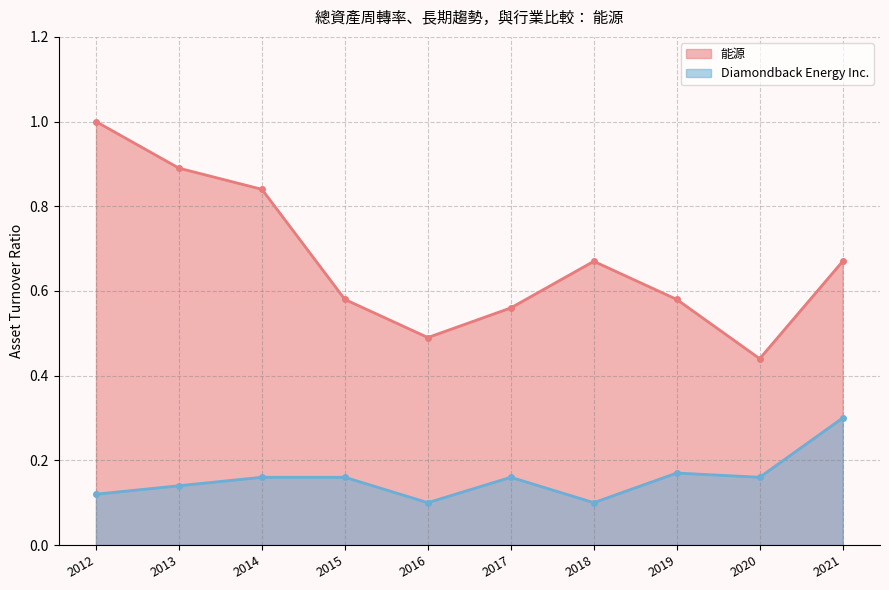

What is the minimum value for Diamondback Energy Inc.?

0.1